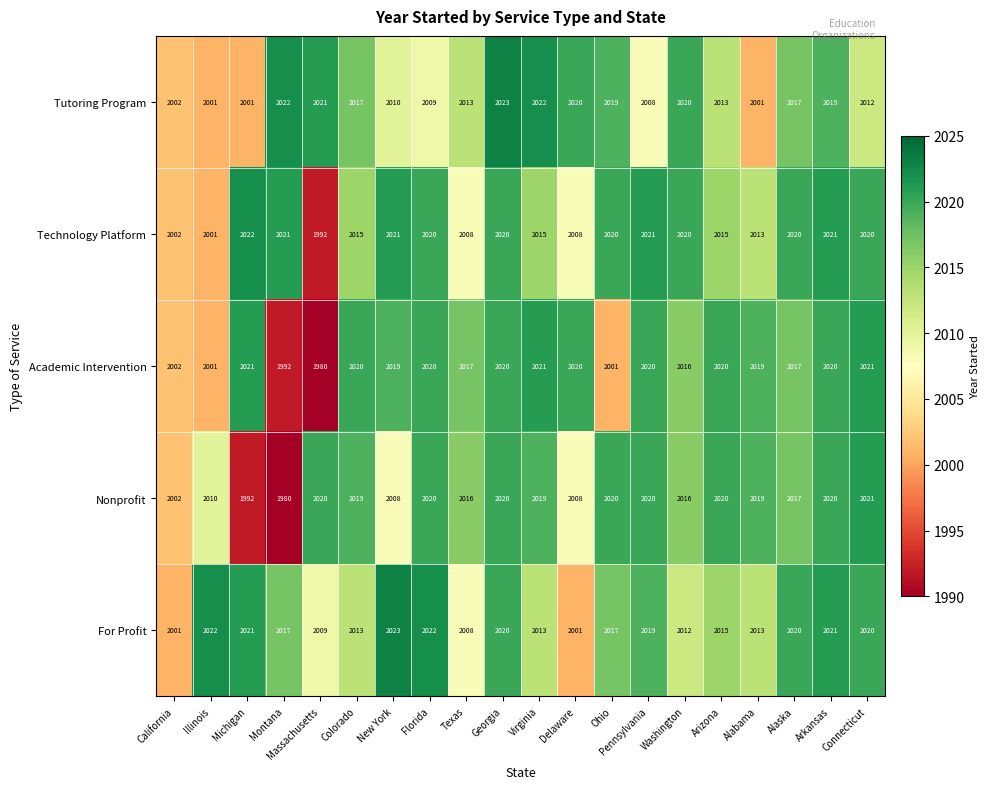

What is the greatest value displayed?

2023